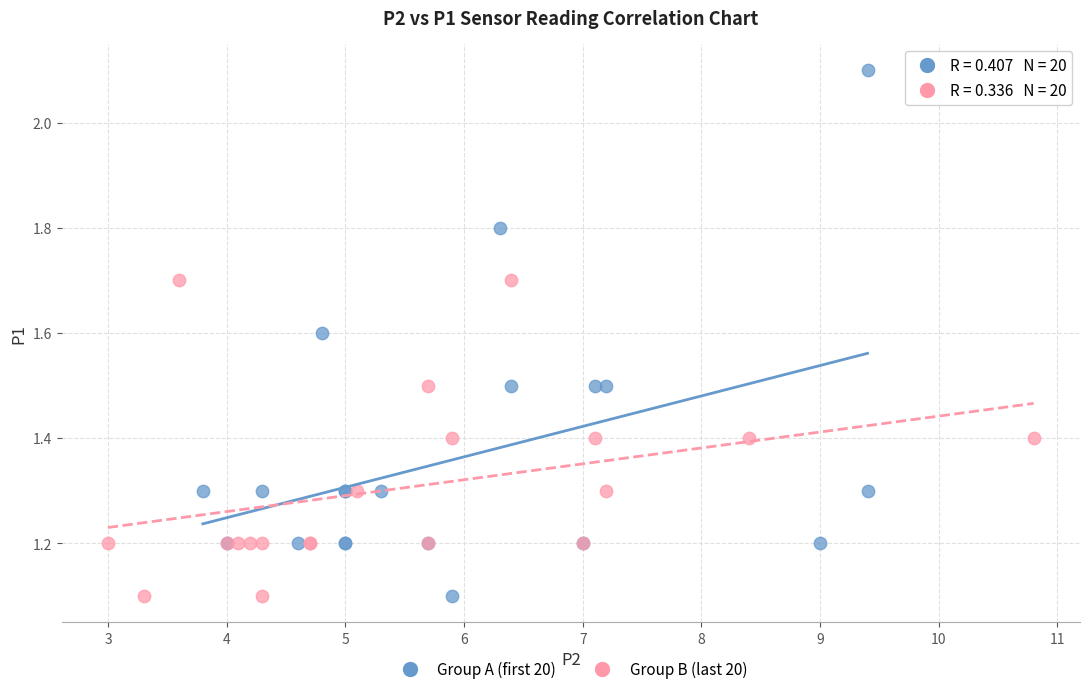

Which series has the largest Y range (max minus min)?

Group A (first 20)